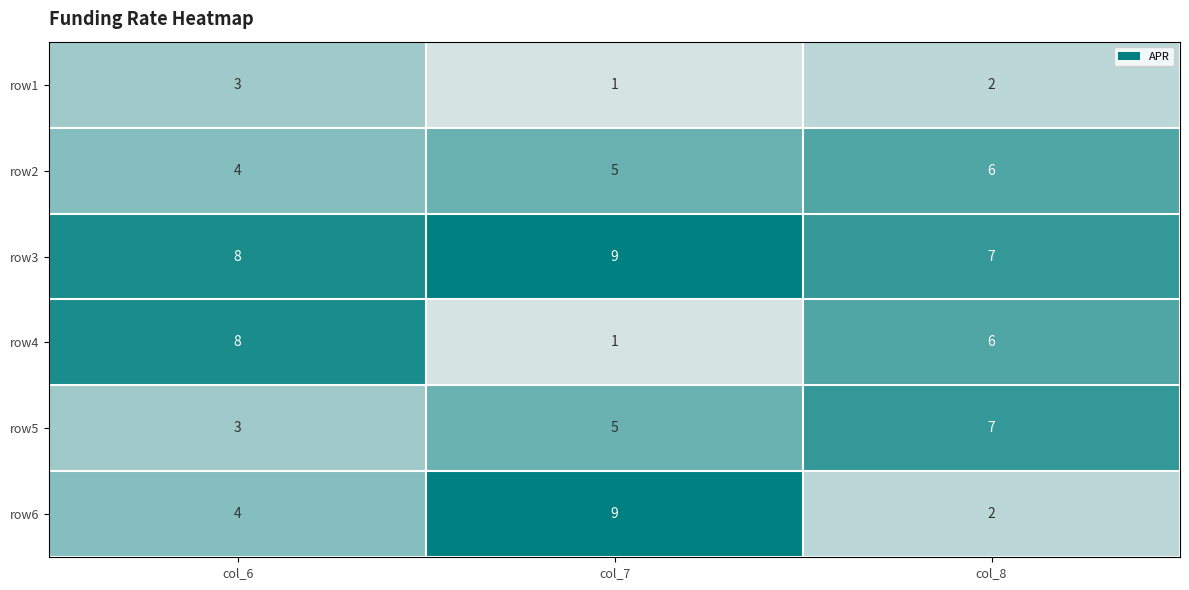

What is the sum of all row3 values?

24